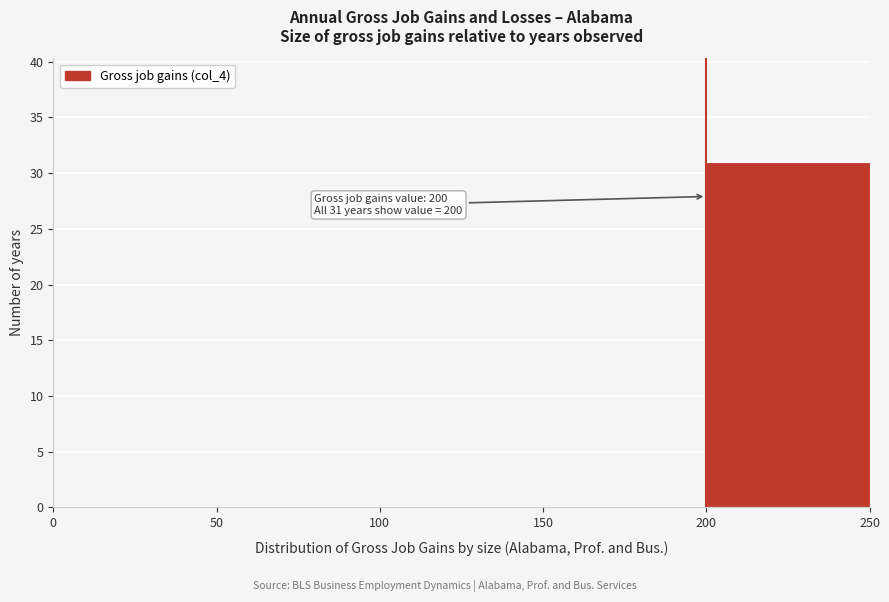

Which range on the x-axis has the tallest bar?

200 to 250